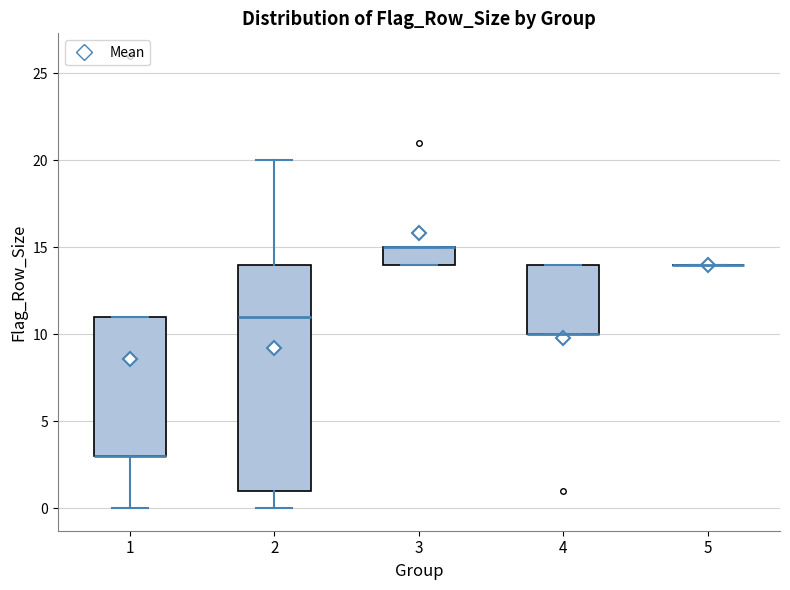

Reading left to right, read every box against the y-axis: the position of its median line, the range the box covers, and the ends of its whiskers. The values are not printed on the chart, so give them approximately, as read against the axis.

1: median 3 (drawn on the box's lower edge), box 3 to 11, whiskers 0 to 11
2: median 11, box 1 to 14, whiskers 0 to 20
3: median 15 (drawn on the box's upper edge), box 14 to 15, whiskers 14 to 15
4: median 10 (drawn on the box's lower edge), box 10 to 14, whiskers 10 to 14
5: box collapsed to a line at 14, whiskers 14 to 14